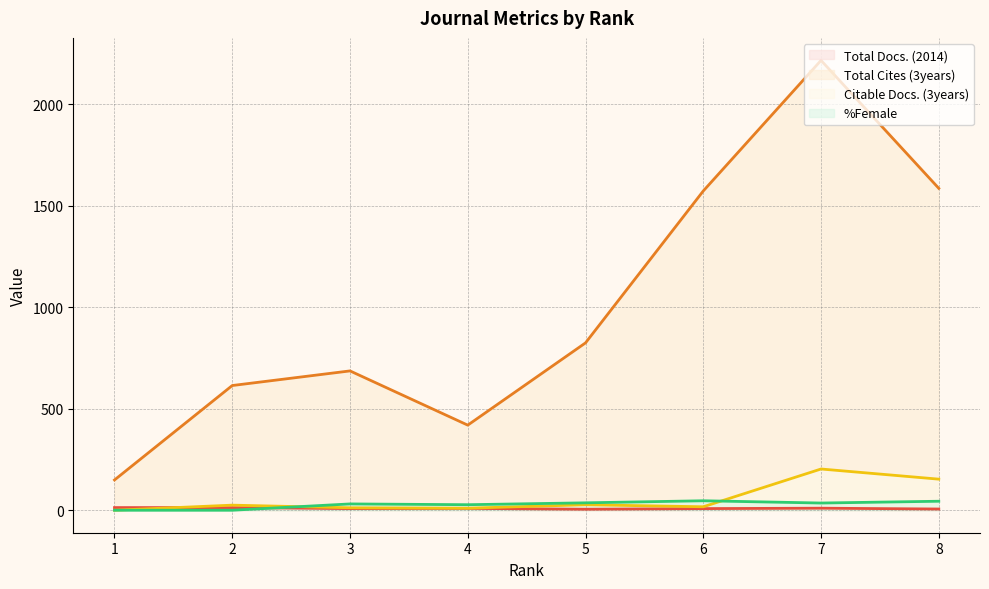

At which category does Total Cites (3years) reach its first local valley?

4